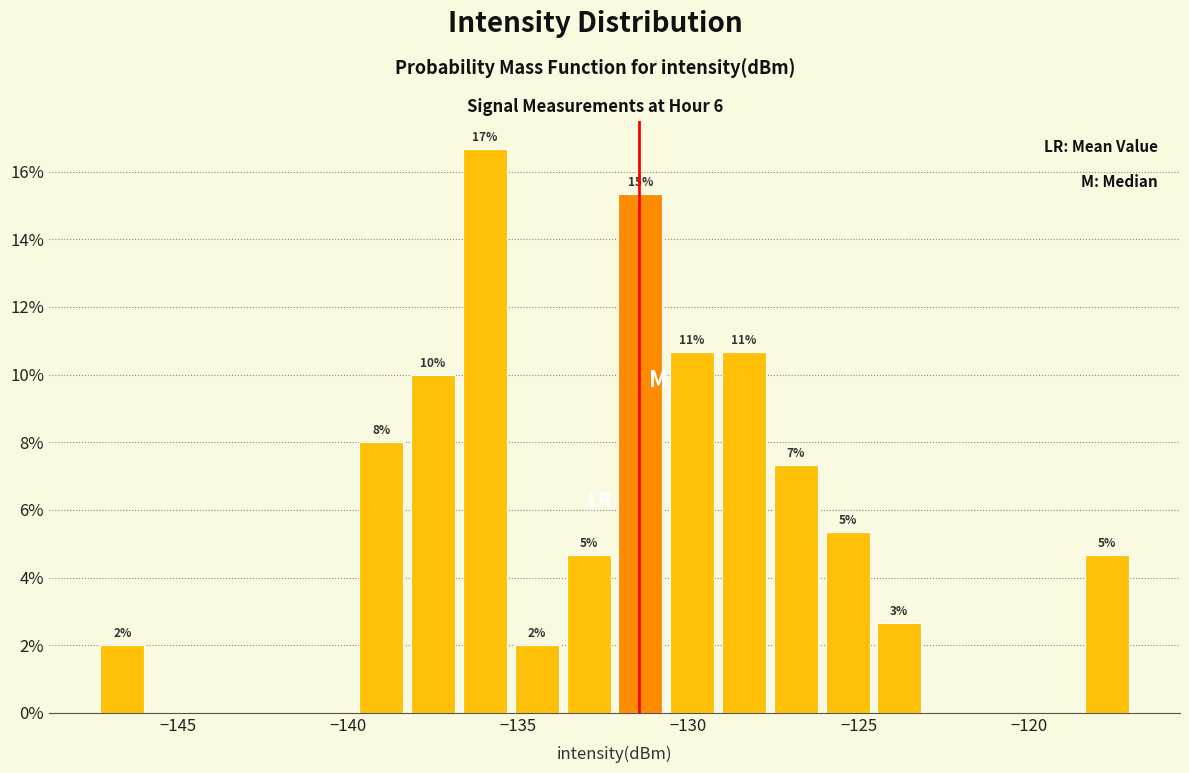

Around what value on the x-axis is the tallest bar? Give the approximate position of its centre, as read against the axis.

-136.0